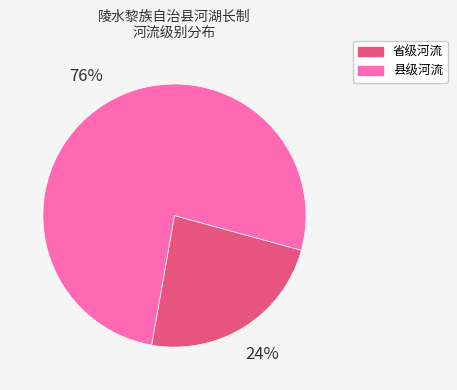

Is the sum of 省级河流 and 县级河流 greater than half?

Yes